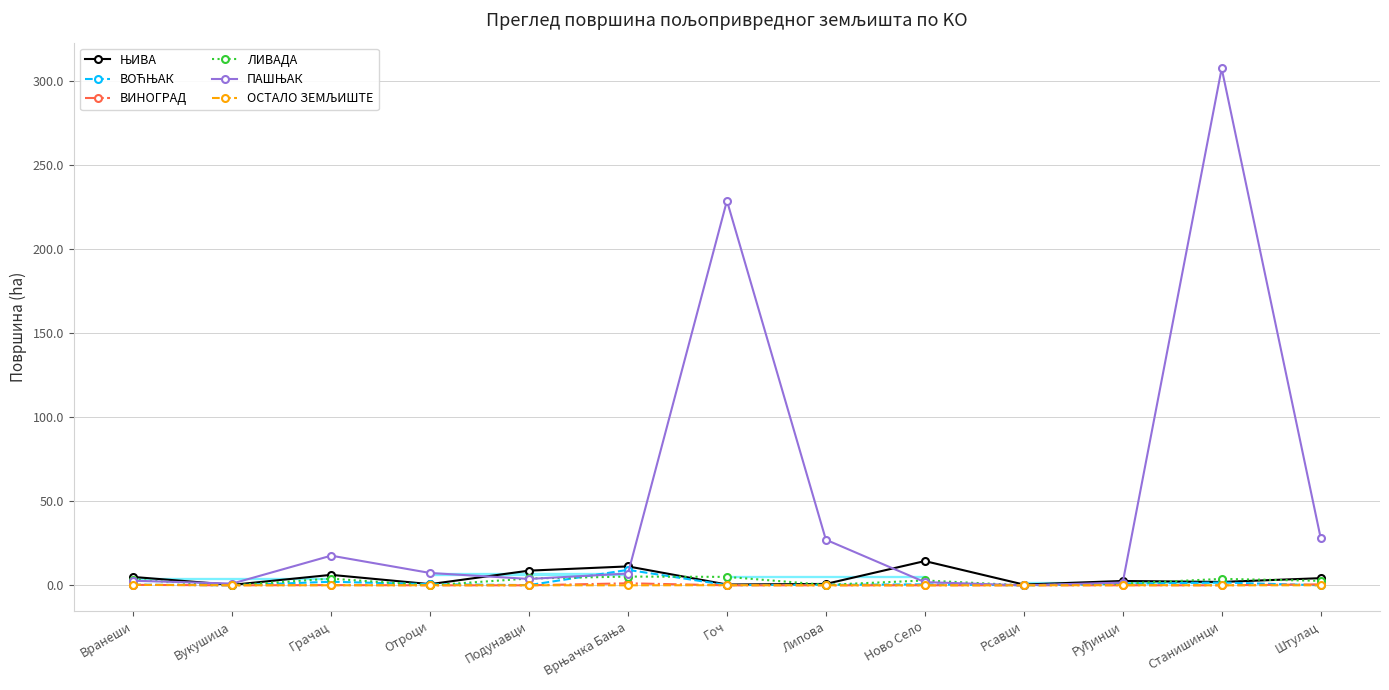

What is the value of the ВОЋЊАК point at the 5th from the left?

0.1